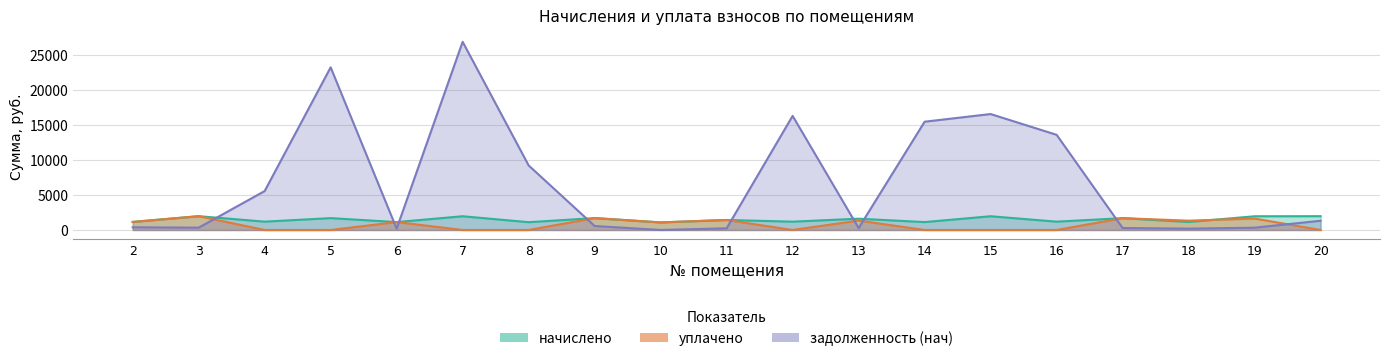

What is the difference between the highest and lowest values at 9?

1132.1